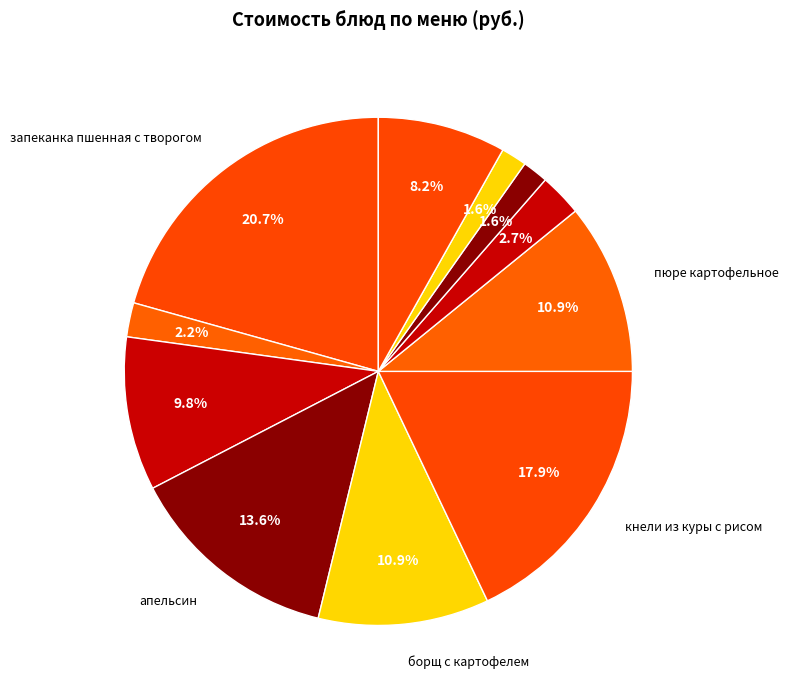

To the nearest percent, what is the difference between the largest and smallest slice percentages?

19%